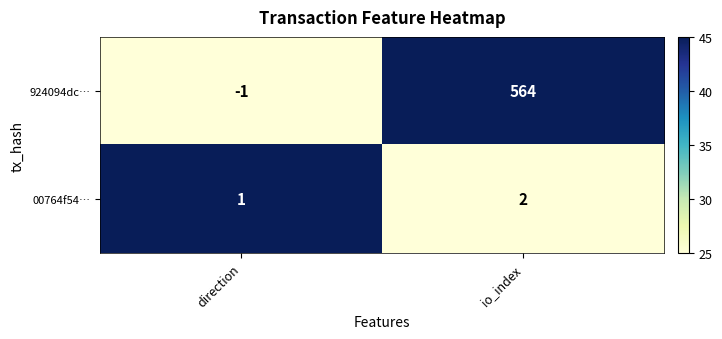

What is the sum of all 00764f54… values?

3